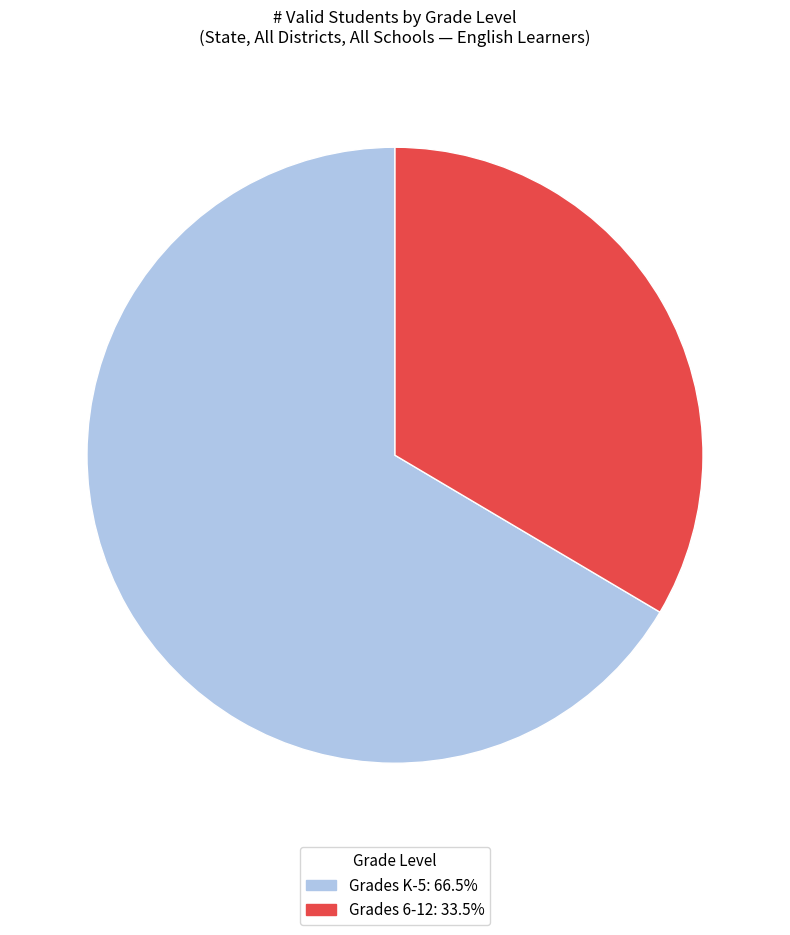

Rank the categories by value from lowest to highest.

Grades 6-12, Grades K-5